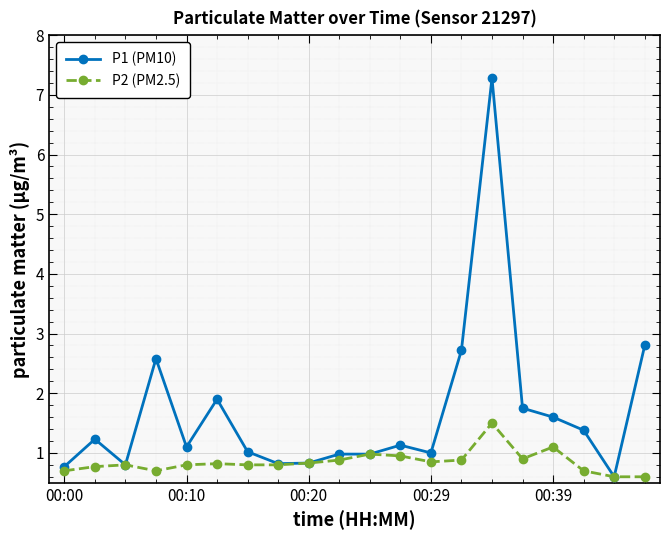

Rank the series by their average value, from highest to lowest.

P1 (PM10), P2 (PM2.5)